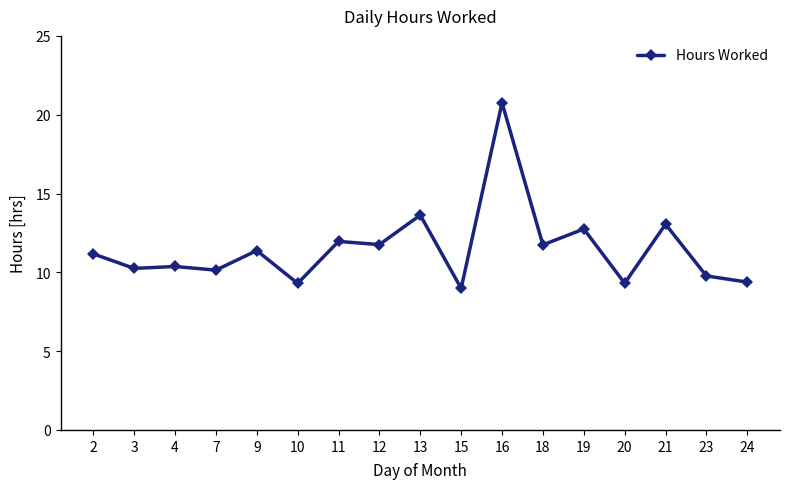

Count the number of data series in this chart.

1